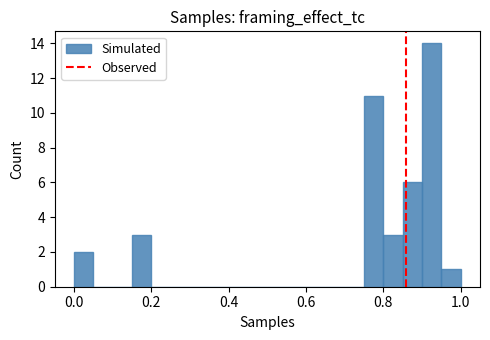

Around what value on the x-axis is the tallest bar? Give the approximate position of its centre, as read against the axis.

0.92